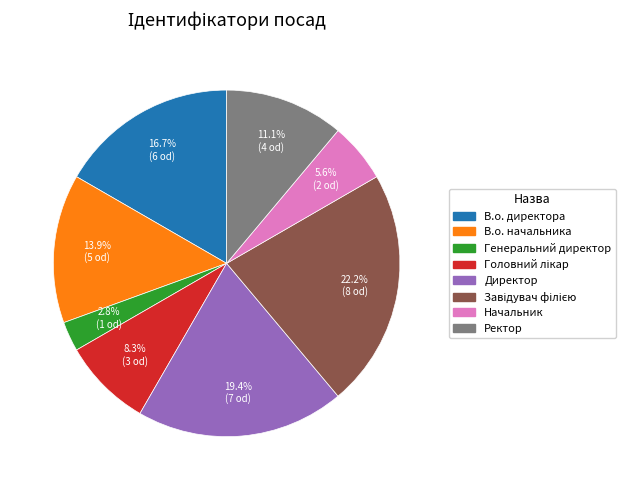

How many slices are in this pie chart?

8